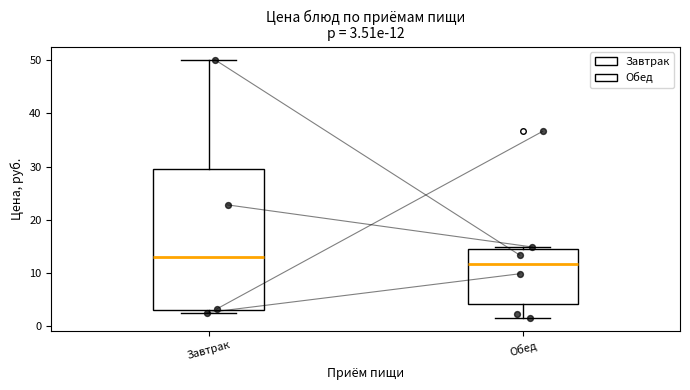

Which box has the lowest median line?

Обед